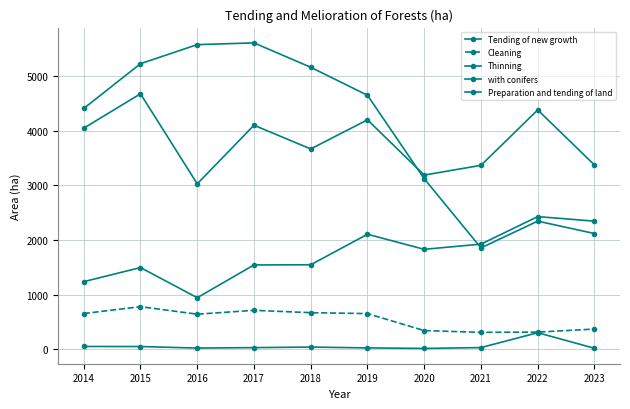

True or false: Tending of new growth has a value of 3666 at 2018.

True